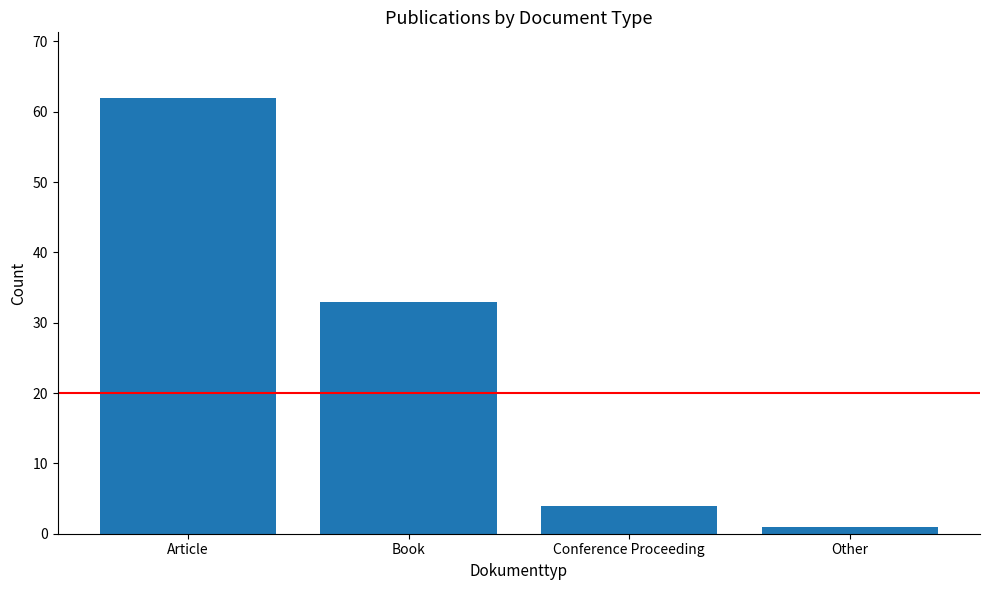

The chart shows a value of 4 at Conference Proceeding. True or false?

True